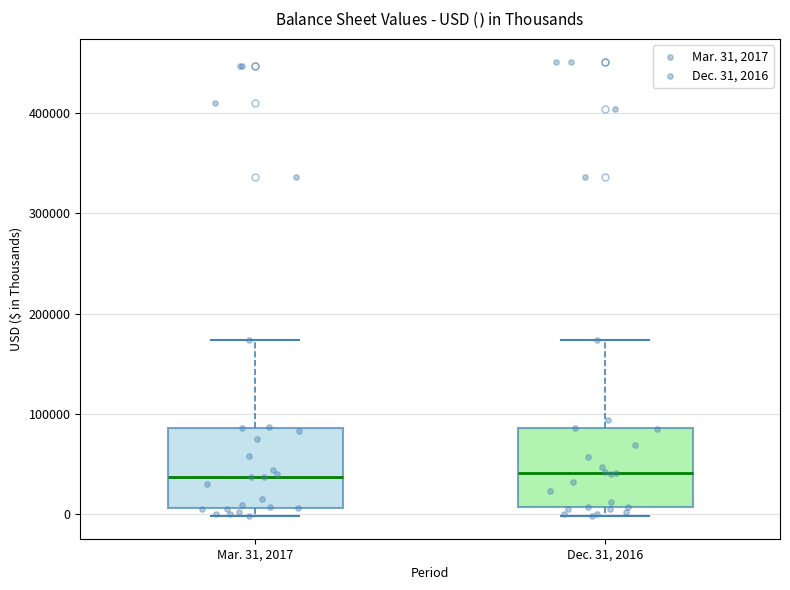

Reading left to right, read every box against the y-axis: the position of its median line, the range the box covers, and the ends of its whiskers. The values are not printed on the chart, so give them approximately, as read against the axis.

Mar. 31, 2017: median 40000, box 10000 to 90000, whiskers 0 to 170000
Dec. 31, 2016: median 40000, box 10000 to 90000, whiskers 0 to 170000